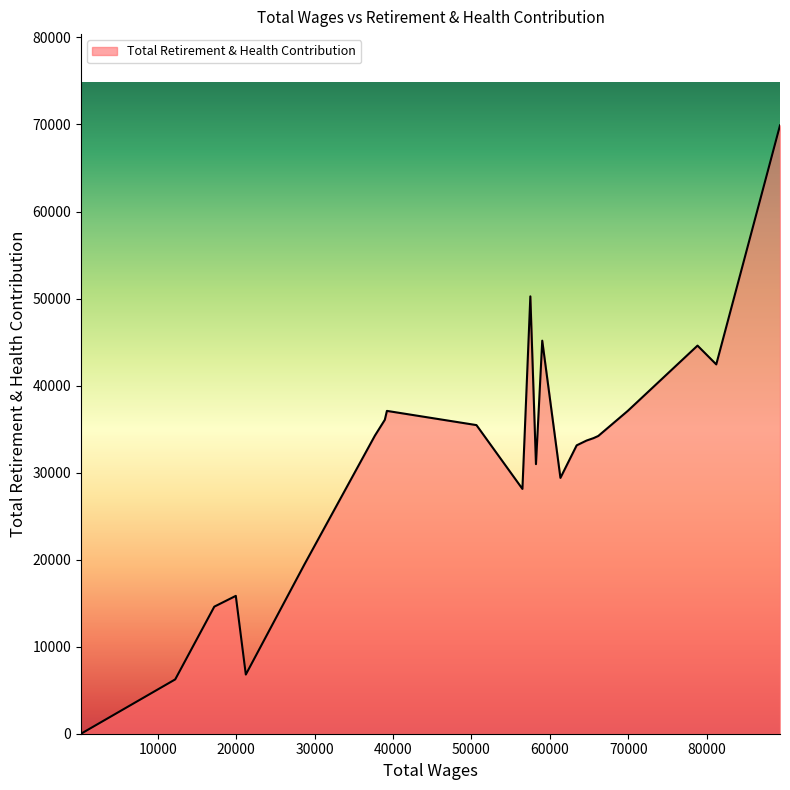

What is the difference between the maximum and minimum values?

69900